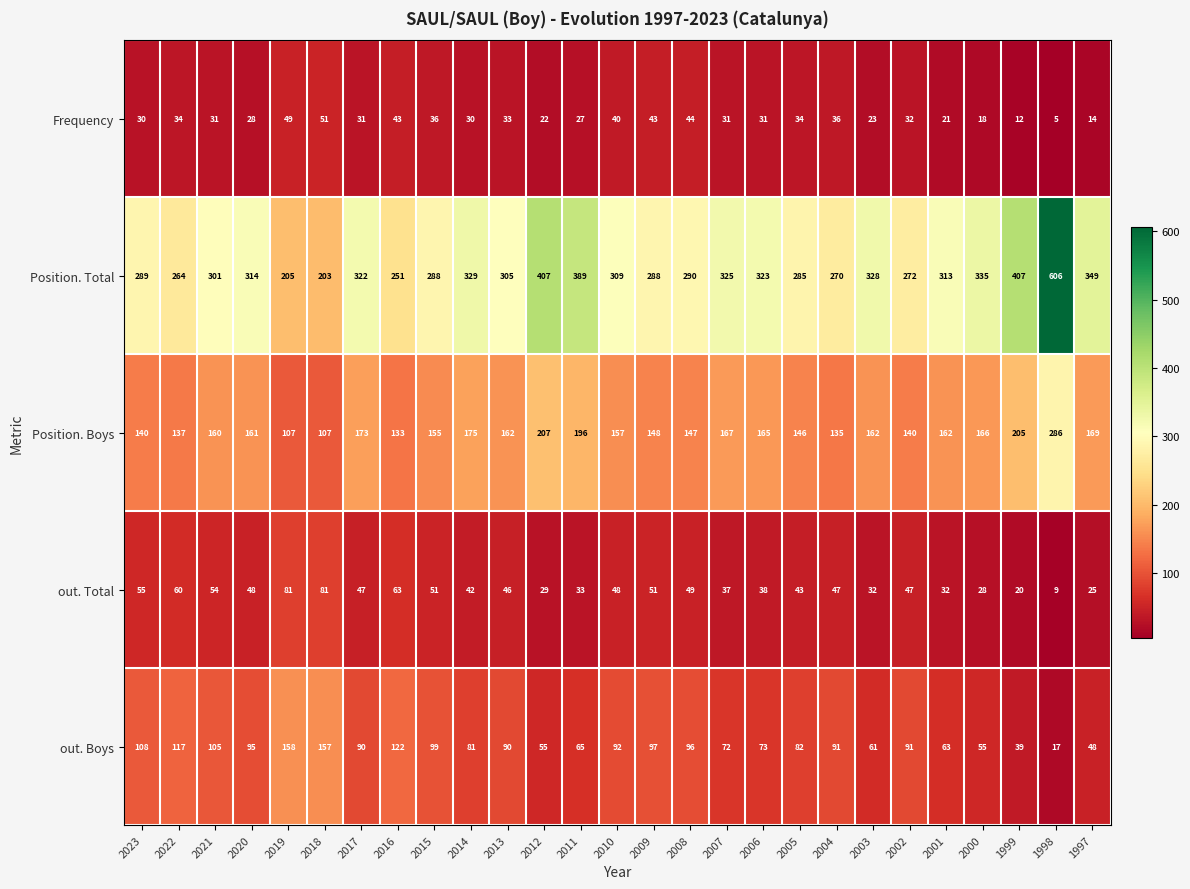

Rank the series by their maximum value, from highest to lowest.

Position. Total, Position. Boys, out. Boys, out. Total, Frequency